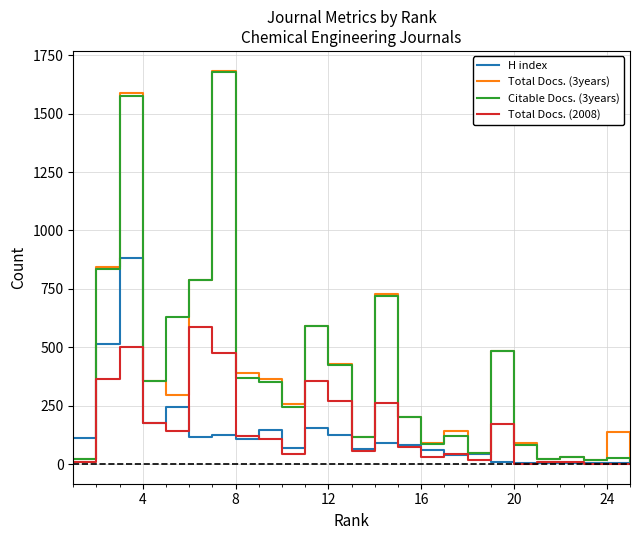

Which series has the largest range (max minus min)?

Total Docs. (3years)